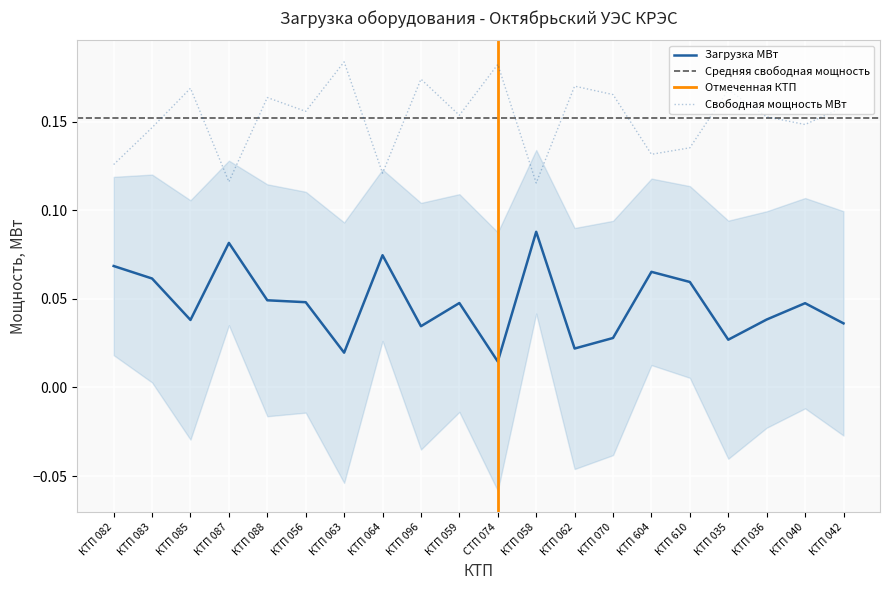

What is the highest value of the Загрузка МВт series?

0.1